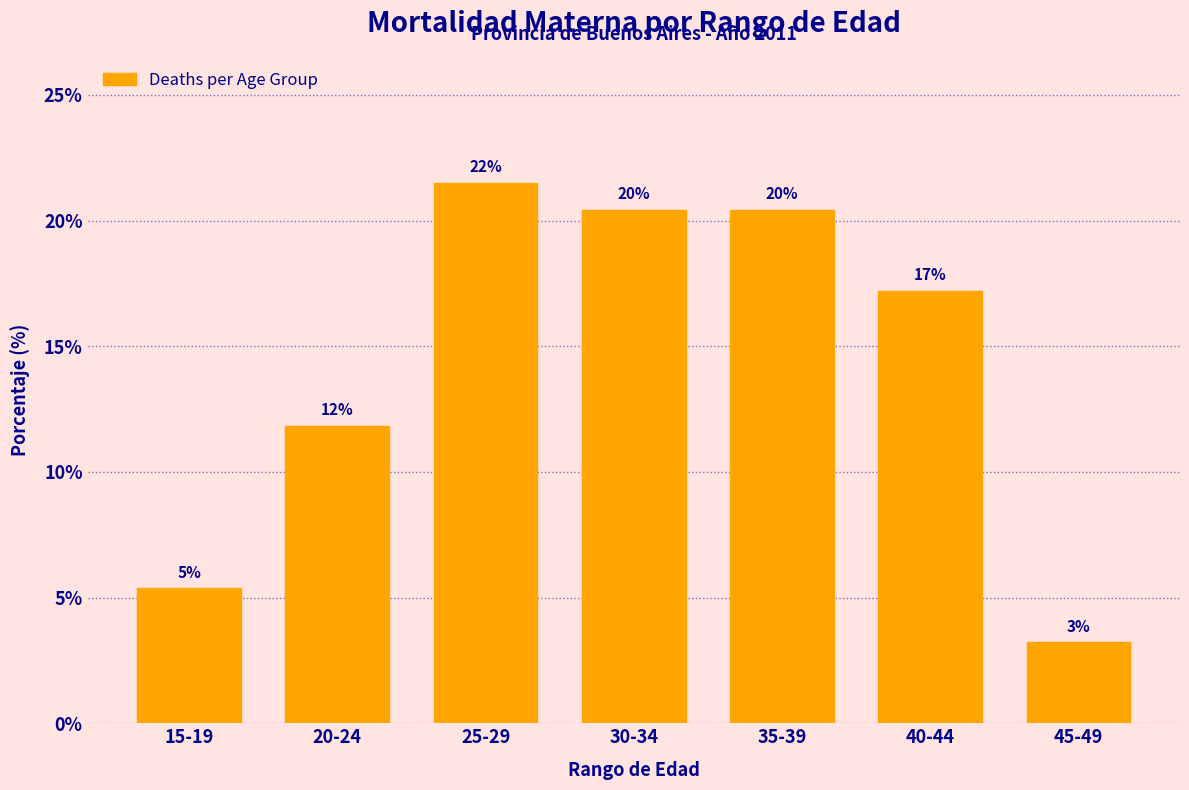

How many bars are there in total?

7